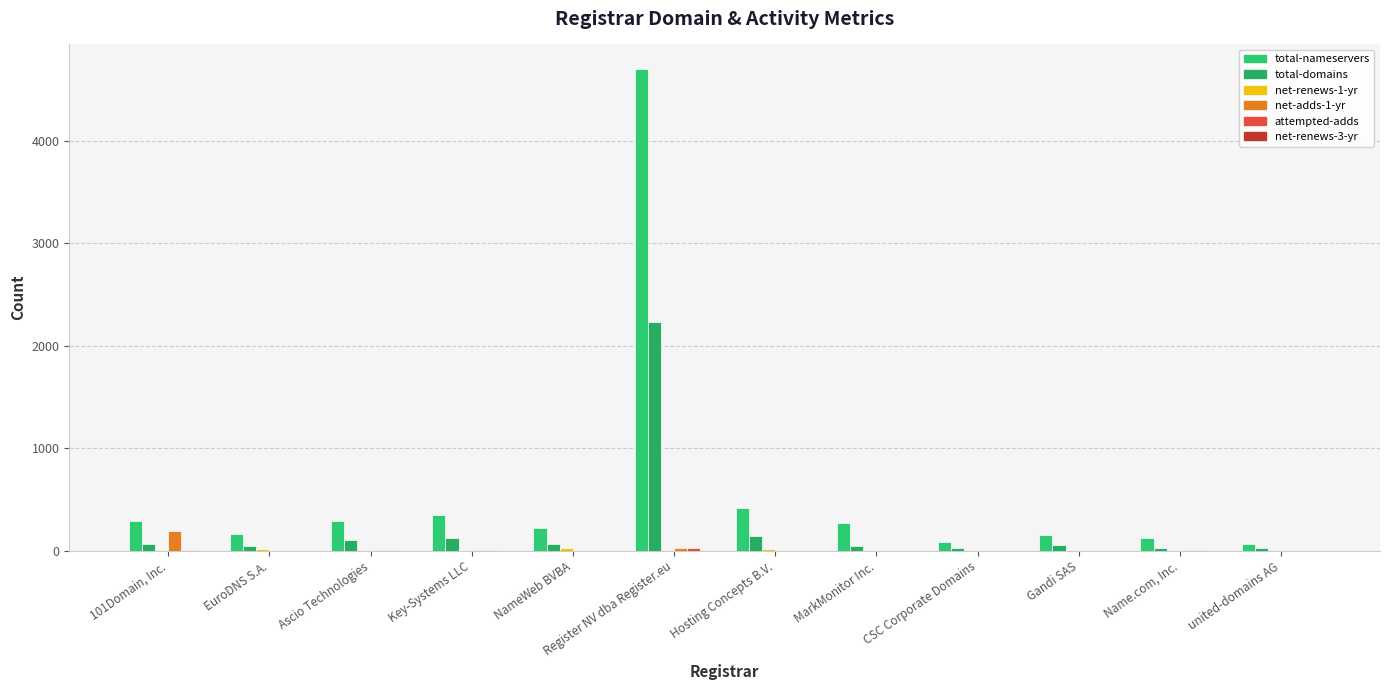

Is the value of net-renews-1-yr at MarkMonitor Inc. greater than the value of net-adds-1-yr at Register NV dba Register.eu?

No